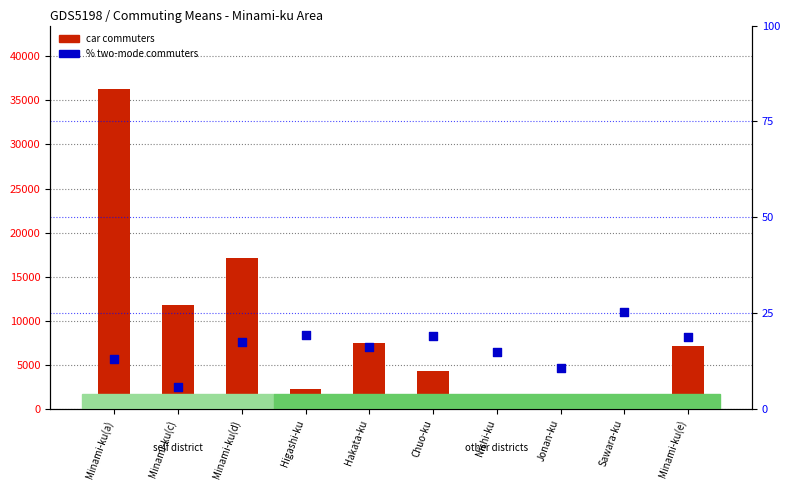

At which category is the sum across all series the highest?

Minami-ku(a)